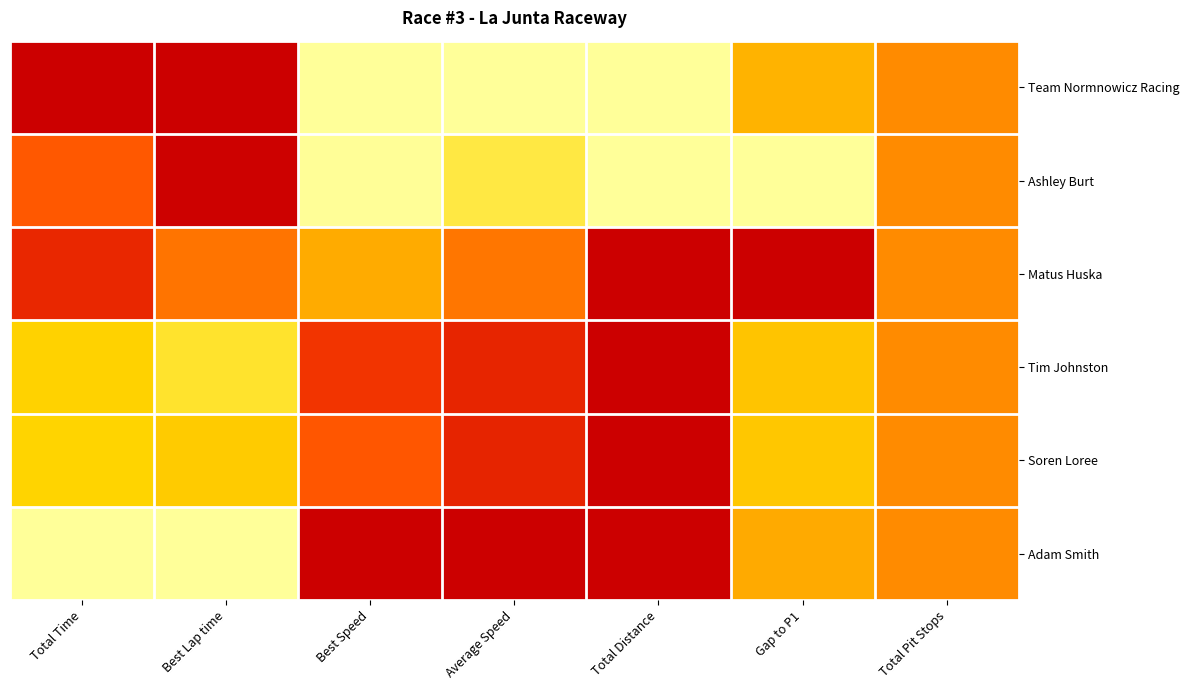

Which series changed the most between Total Time and Average Speed?

Adam Smith